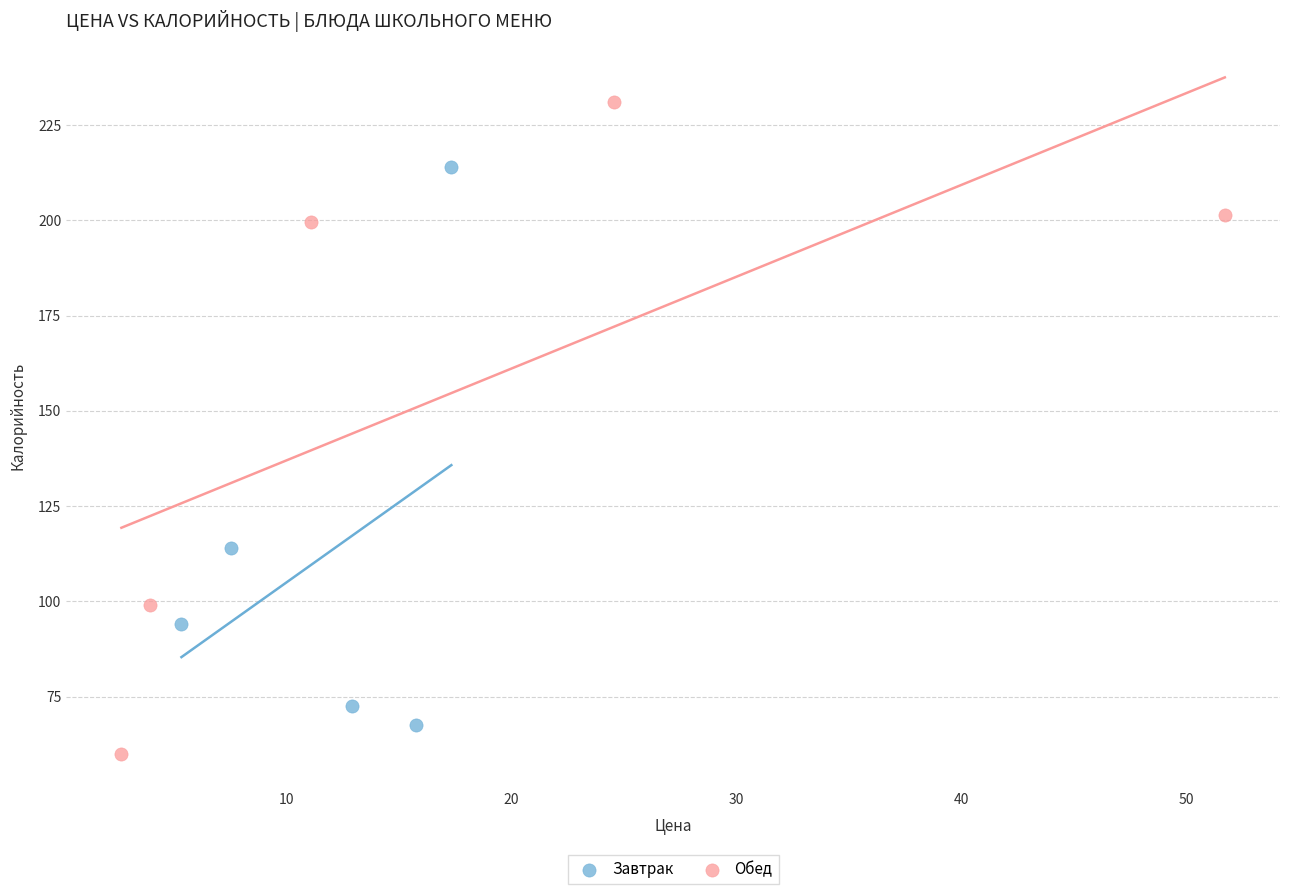

What are all the series names shown in the legend?

Завтрак, Обед